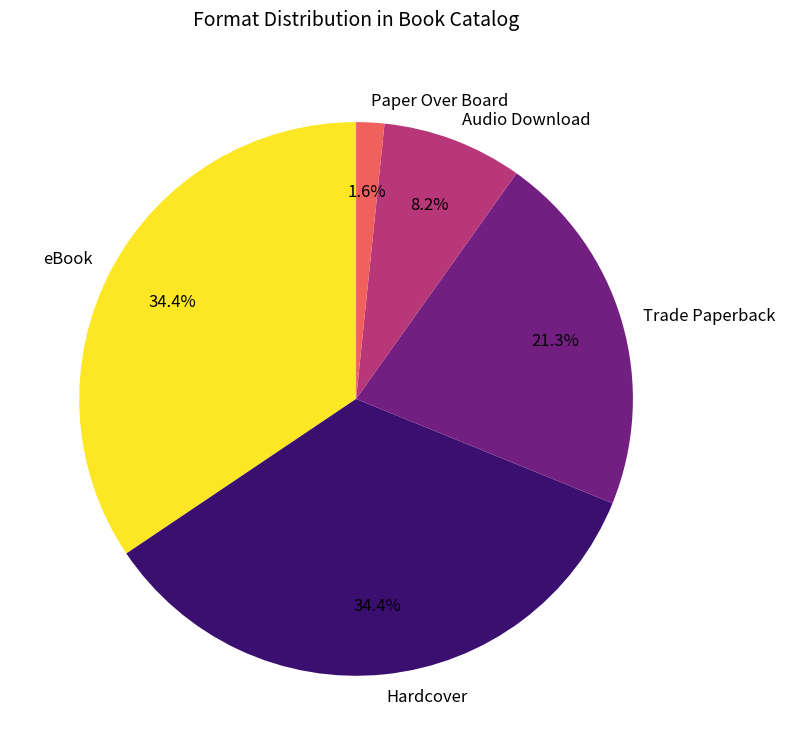

The Hardcover slice represents 34% of the pie. True or false?

True